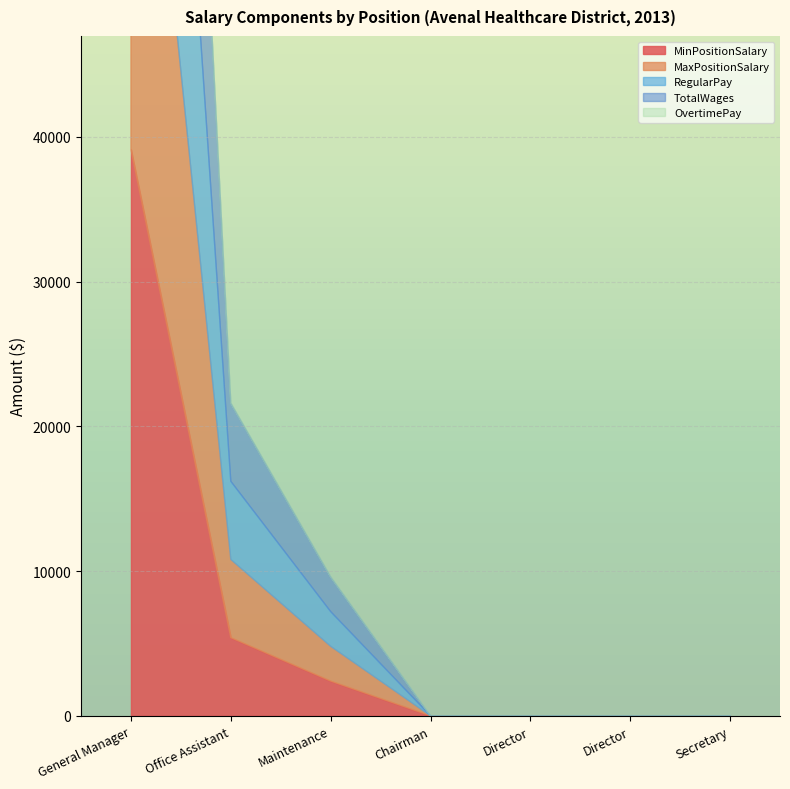

Reading left to right, what are all the values shown in this chart?

MinPositionSalary: General Manager=39138	Office Assistant=5400	Maintenance=2400	Chairman=0	Director=0	Director=0	Secretary=0
MaxPositionSalary: General Manager=39138	Office Assistant=5400	Maintenance=2400	Chairman=0	Director=0	Director=0	Secretary=0
RegularPay: General Manager=39138	Office Assistant=5400	Maintenance=2400	Chairman=0	Director=0	Director=0	Secretary=0
TotalWages: General Manager=39138	Office Assistant=5400	Maintenance=2400	Chairman=0	Director=0	Director=0	Secretary=0
OvertimePay: General Manager=0	Office Assistant=0	Maintenance=0	Chairman=0	Director=0	Director=0	Secretary=0